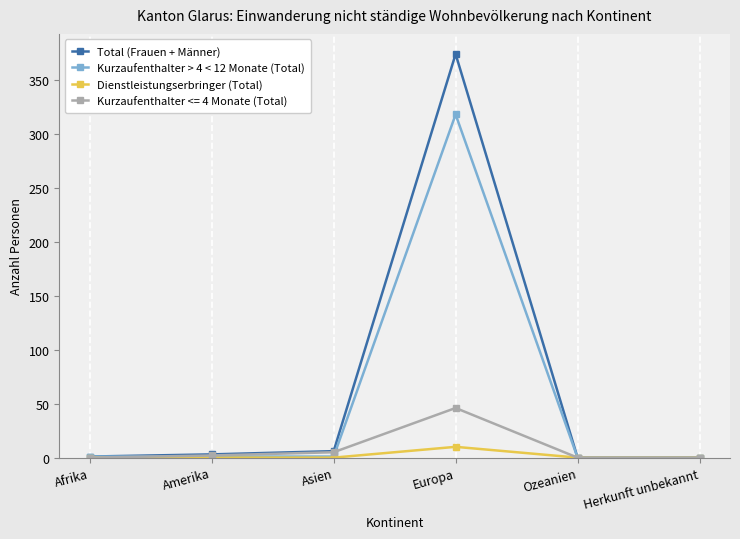

What is the label of the 3rd point from the right?

Europa